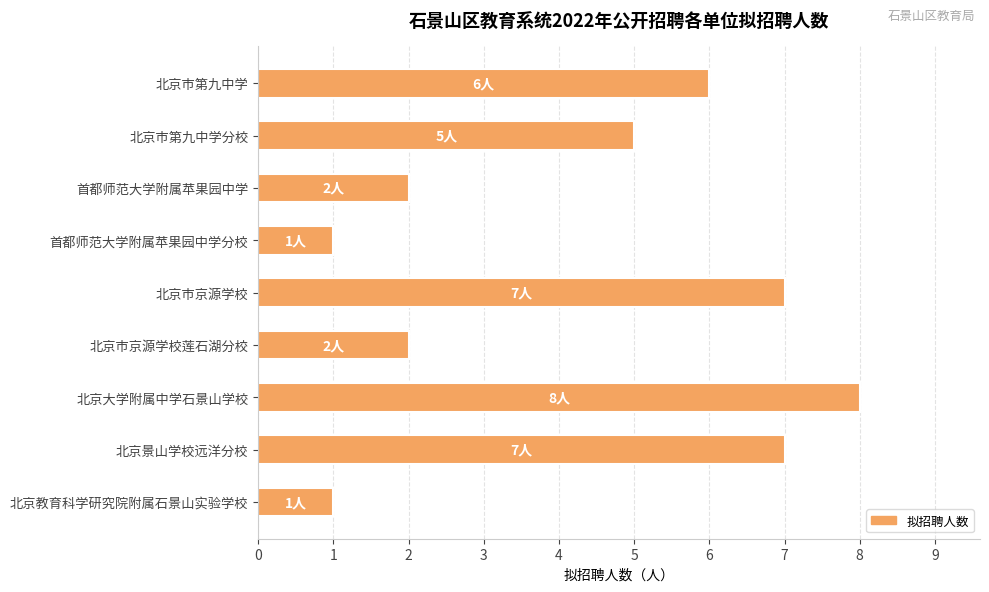

Which category has the highest value across all series?

北京大学附属中学石景山学校